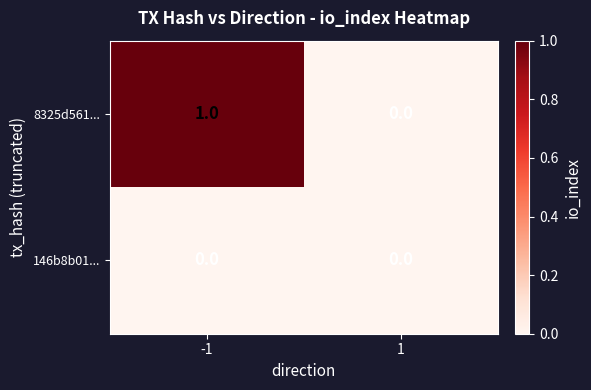

Reading left to right, what are all the values shown in this chart?

8325d561...: 1	0
146b8b01...: 0	0